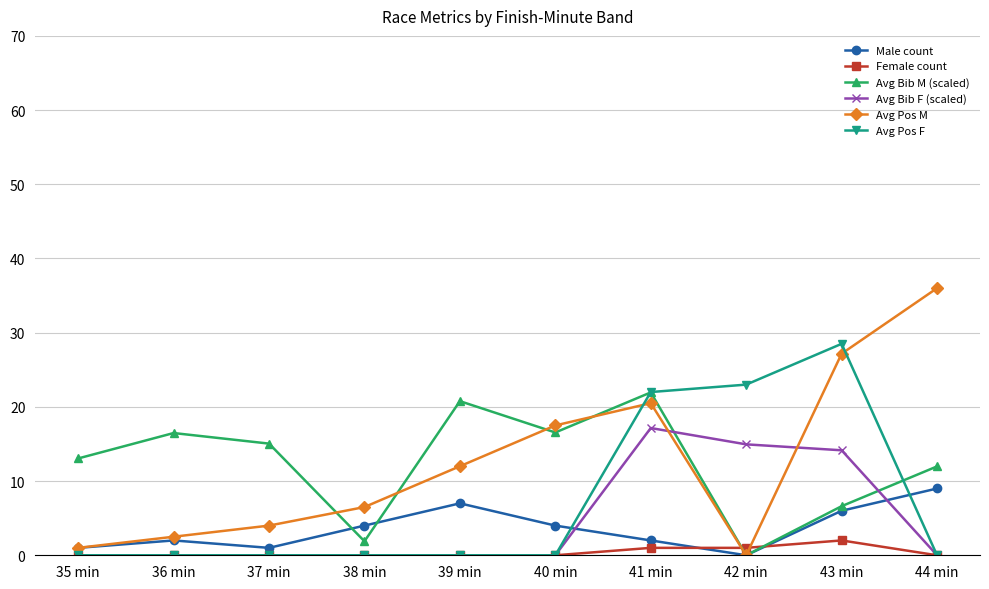

Is the value of Avg Pos M at 44 min greater than the value of Male count at 39 min?

Yes